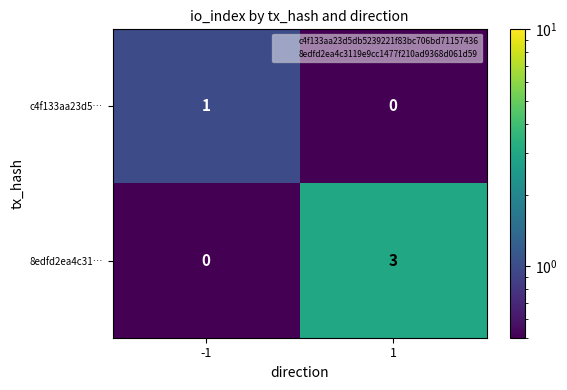

Rank the series at -1 from highest to lowest value.

c4f133aa23d5…, 8edfd2ea4c31…